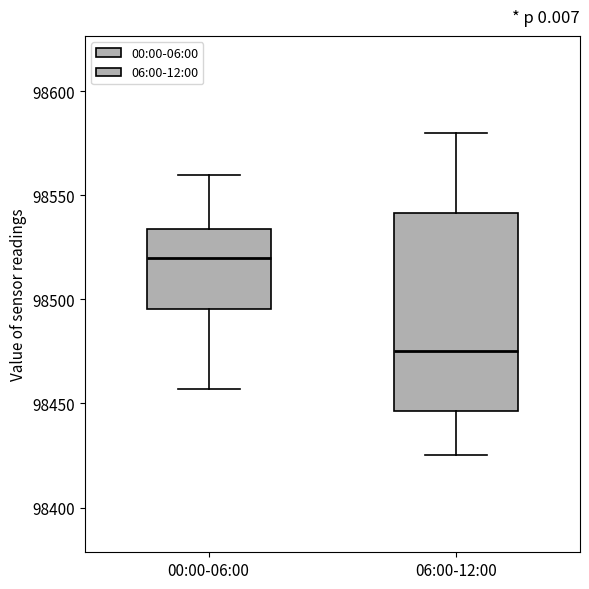

Where does the lower whisker of the box for 06:00-12:00 end on the y-axis? The values are not printed on the chart, so give them approximately, as read against the axis.

98425